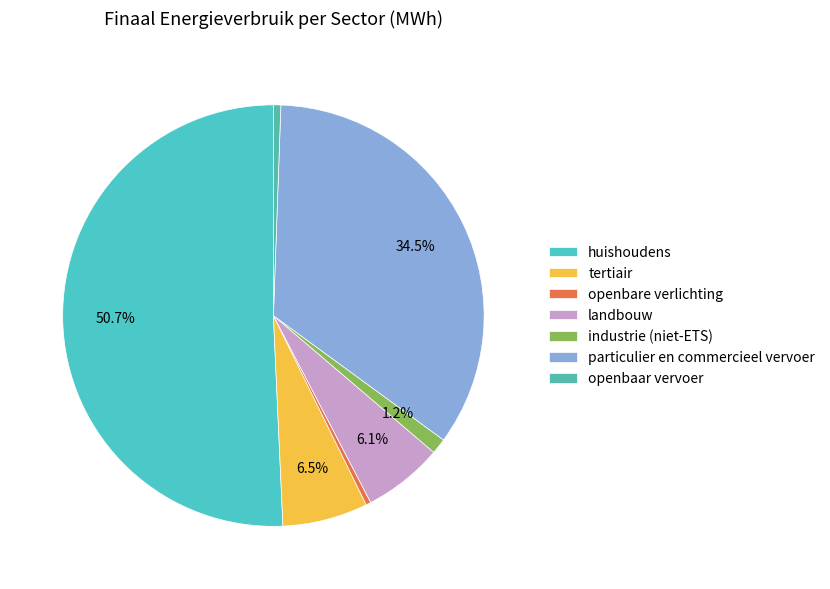

How much of the chart is everything except huishoudens?

49.3%